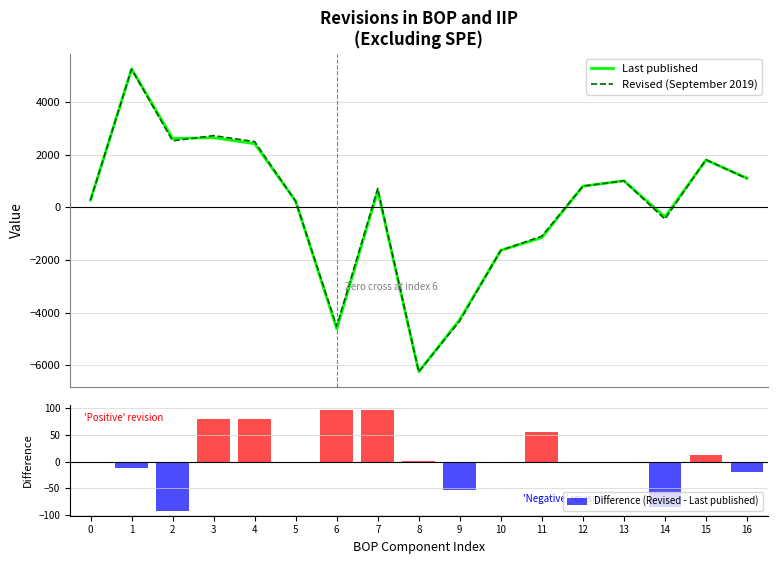

What is the sum of all Revised (September 2019) values?

629